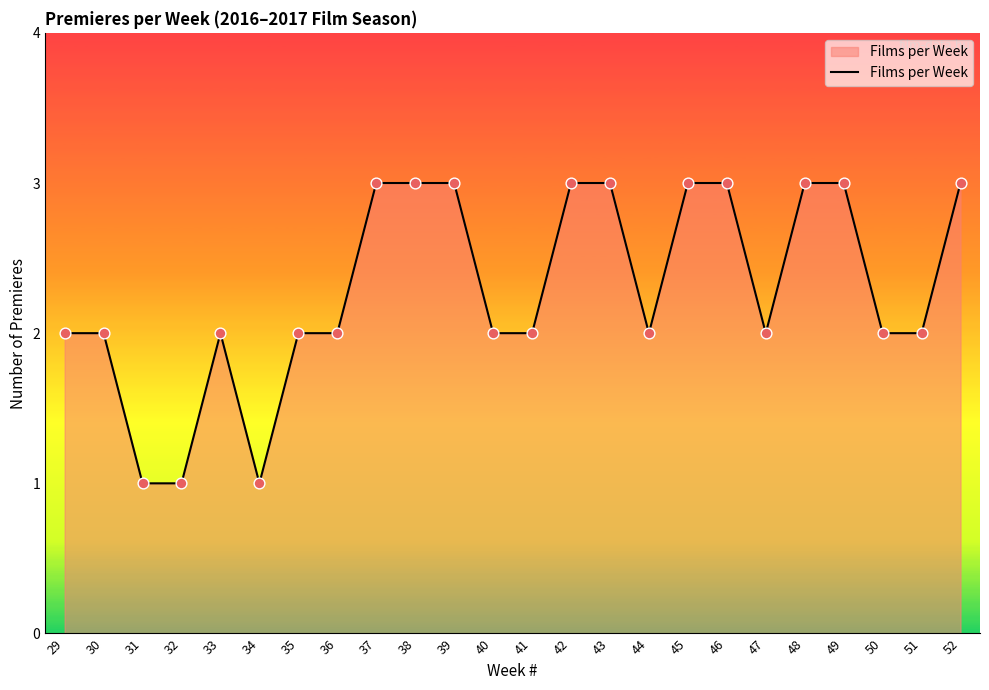

Between 38 and 50, which is larger?

38